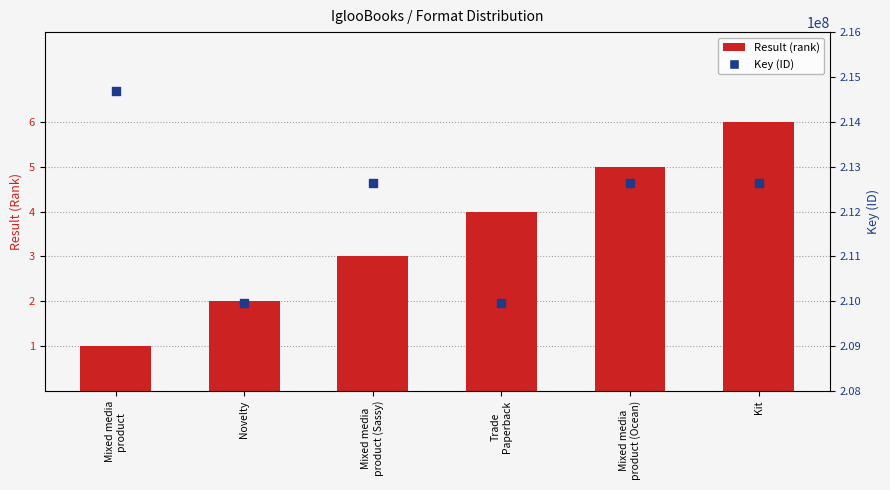

At how many categories does at least one series exceed 155328134?

6